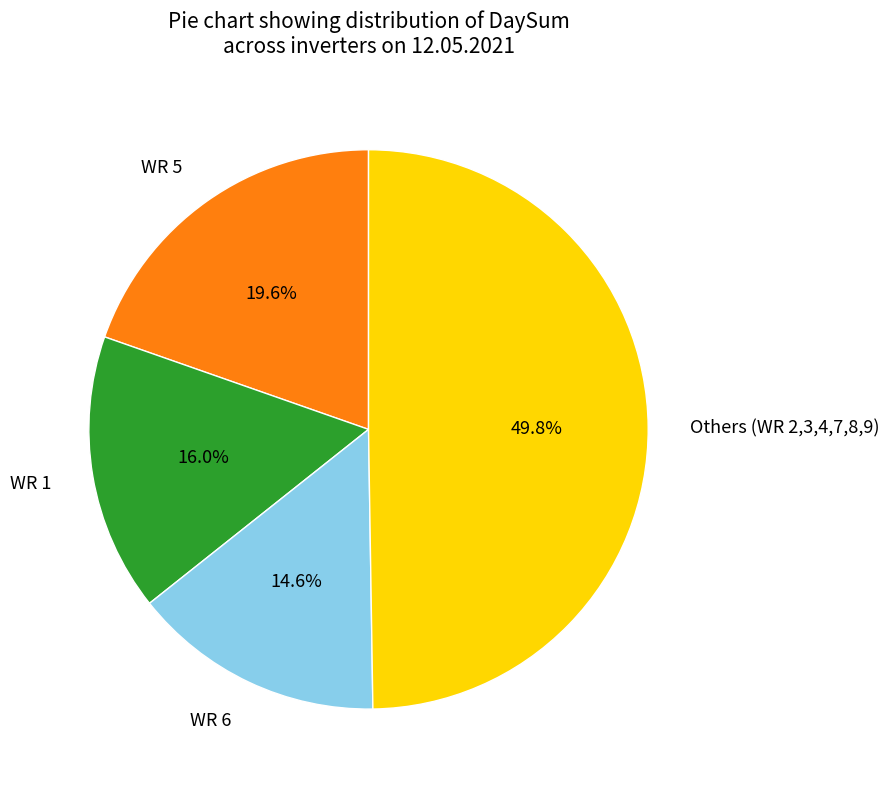

Does WR 1 represent more than half of the total?

No